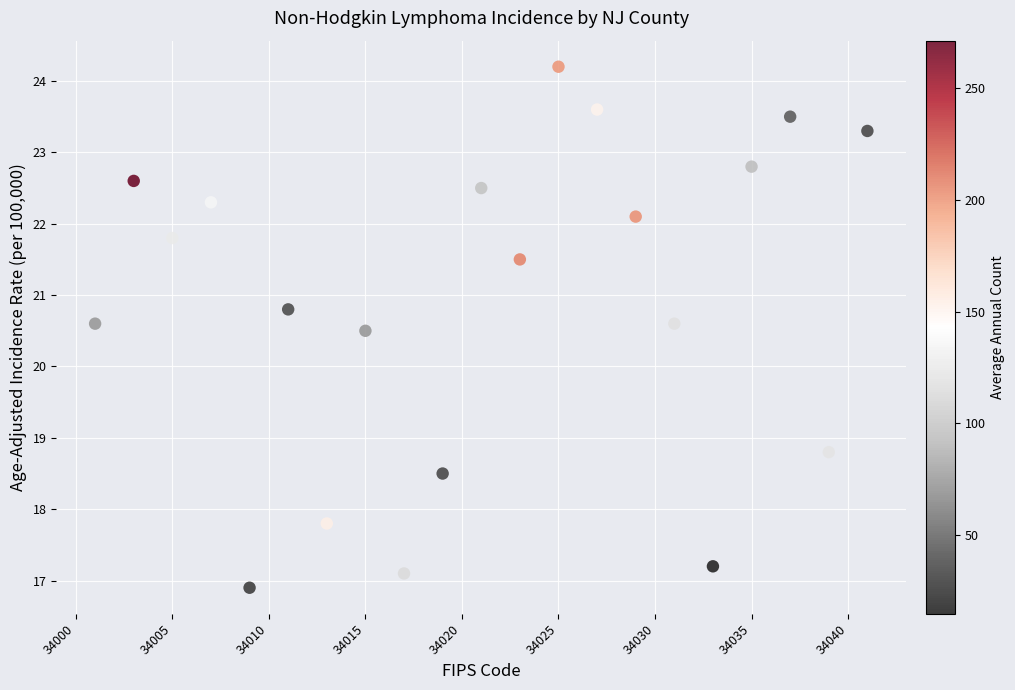

What is the range of X values (max minus min)?

40.0